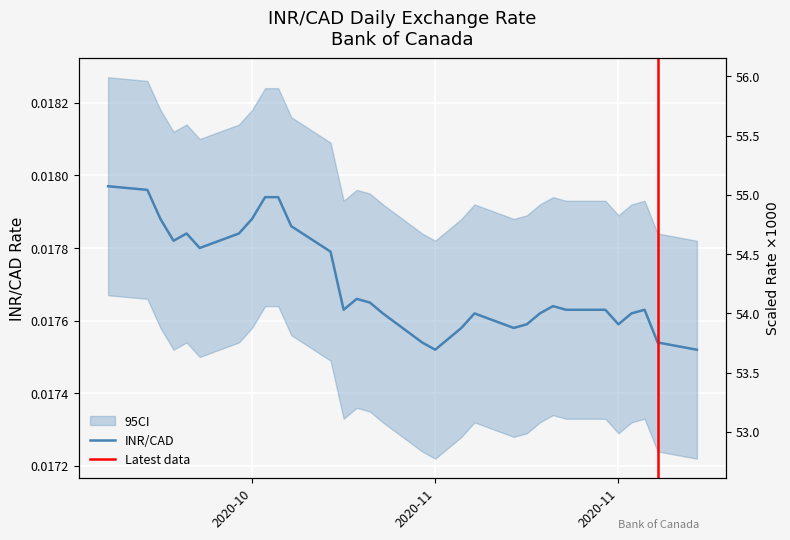

How many interior local valleys (lower than both neighbors) does the data have?

6